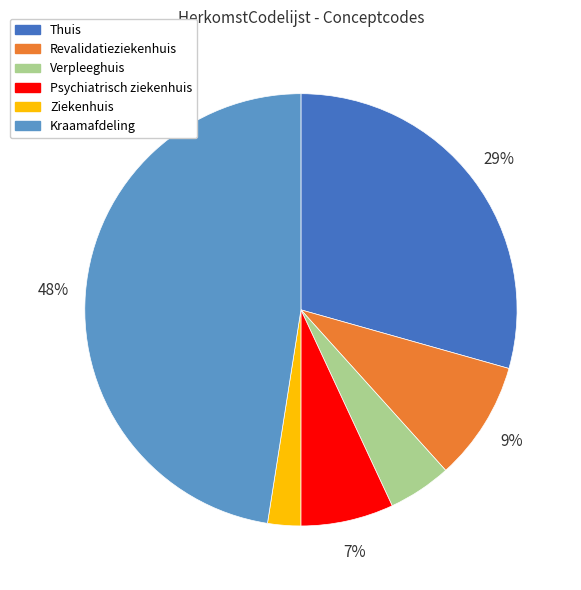

How many segments does this pie chart have?

6